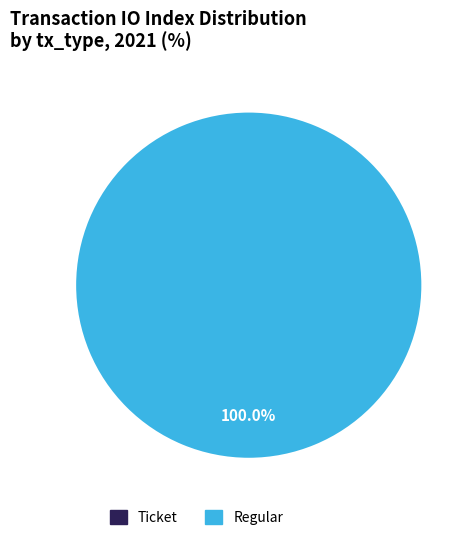

Which has a higher value, Ticket or Regular?

Regular